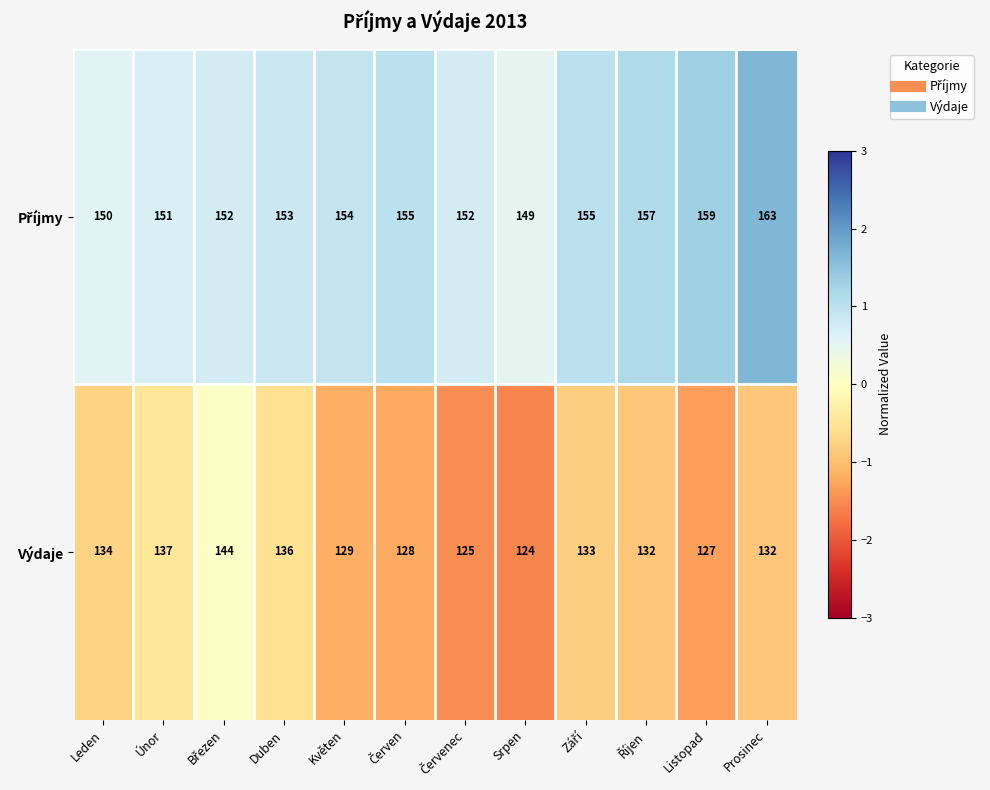

What is the maximum value for Výdaje?

144